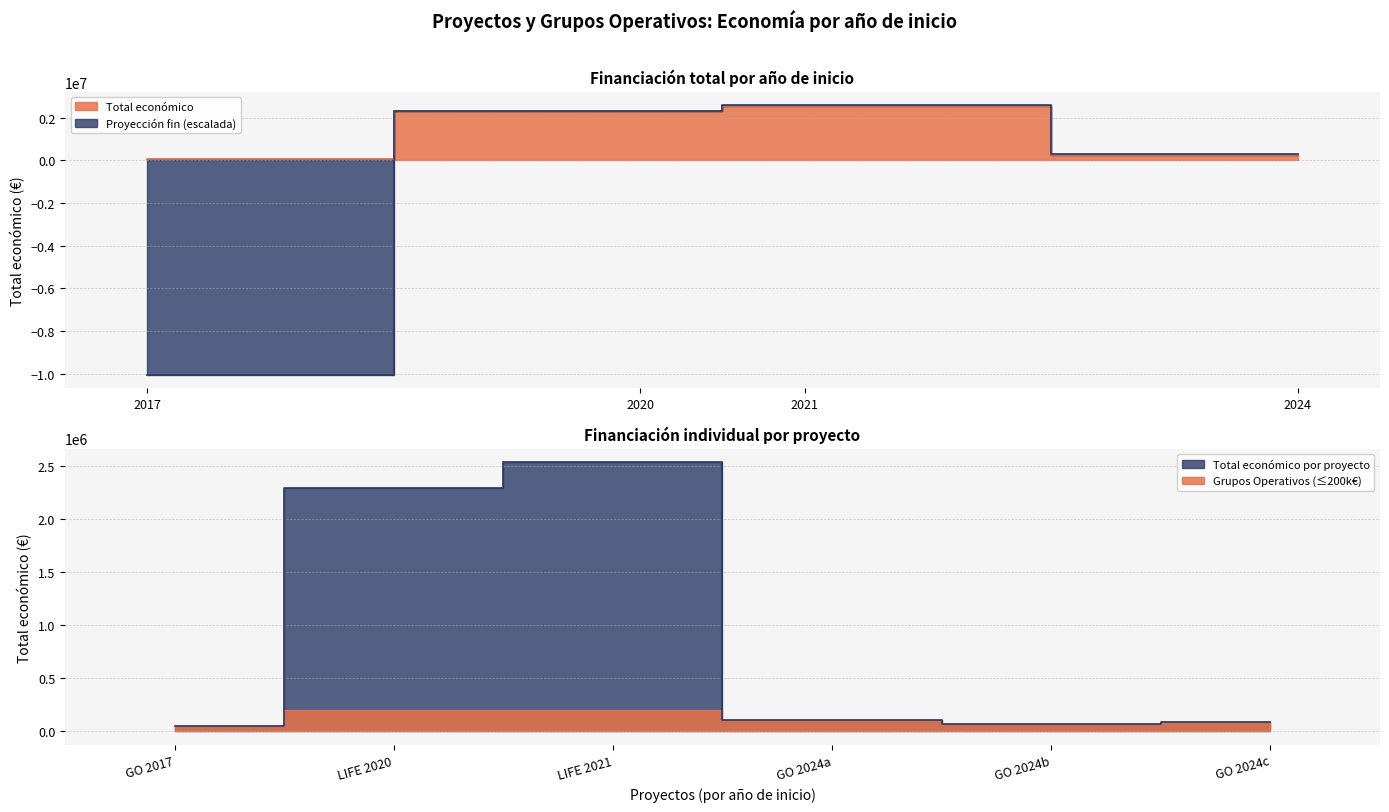

What is the value of the 3rd point from the left?

2537921